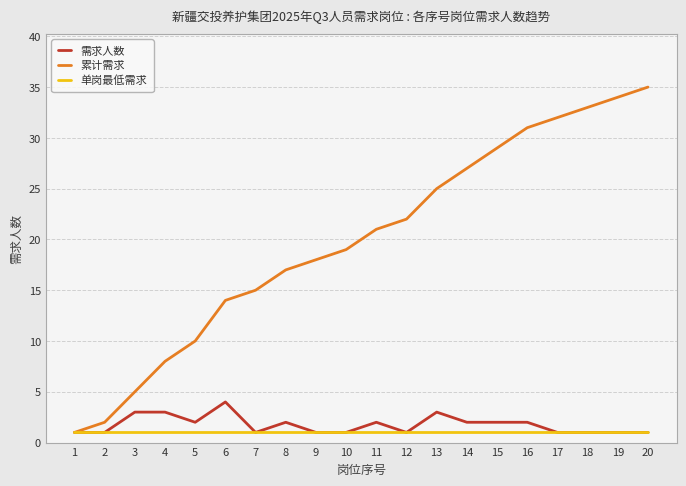

The 单岗最低需求 series shows 1 at 9. True or false?

True